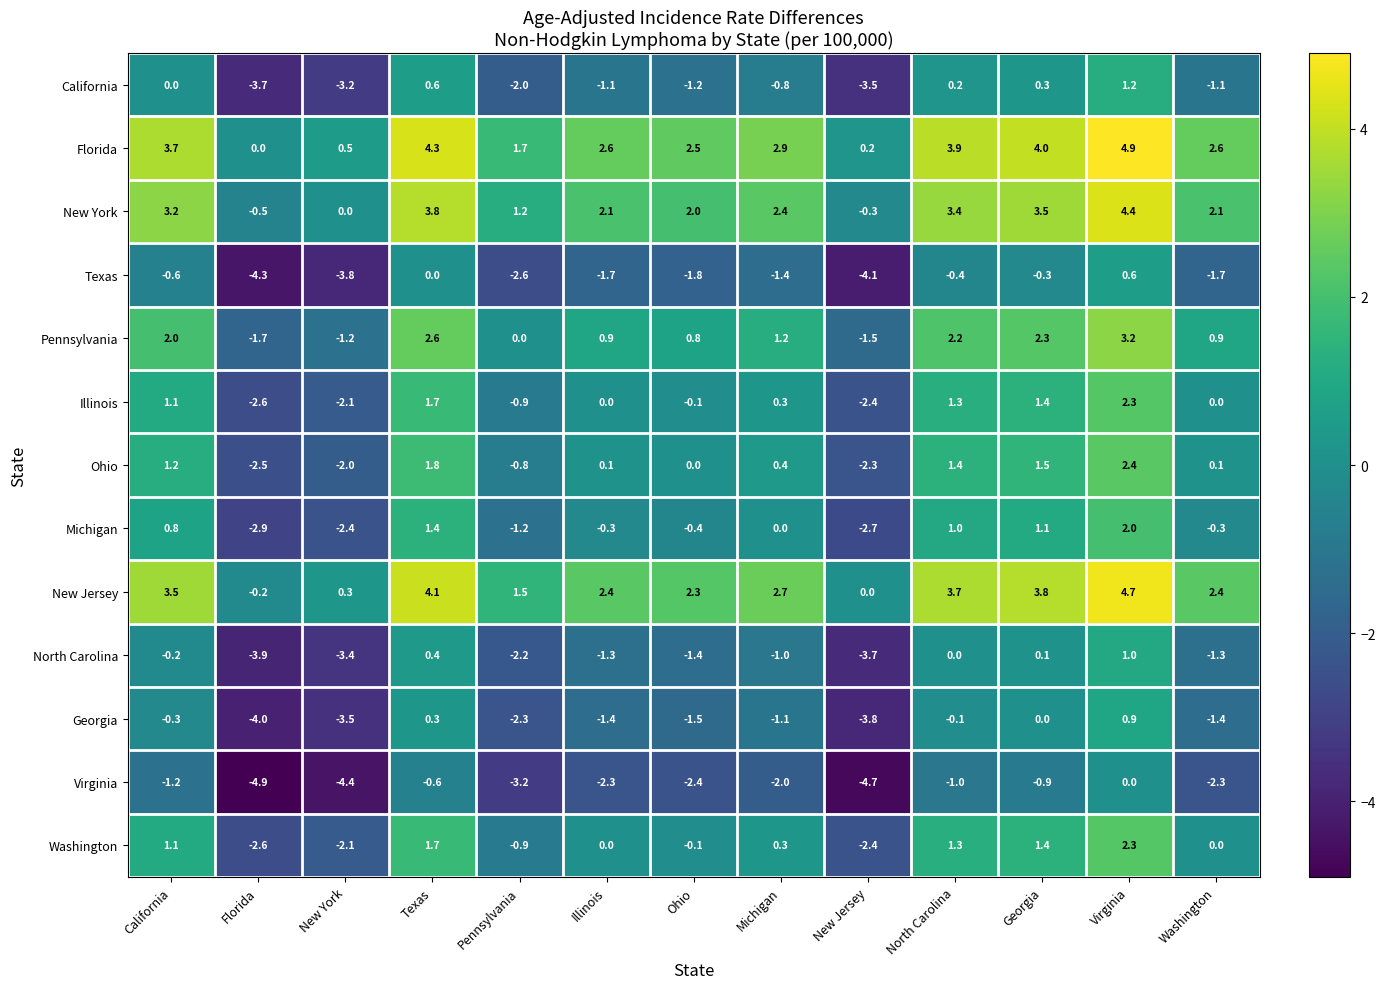

What is the difference between the second highest and minimum values in the Texas series?

4.3